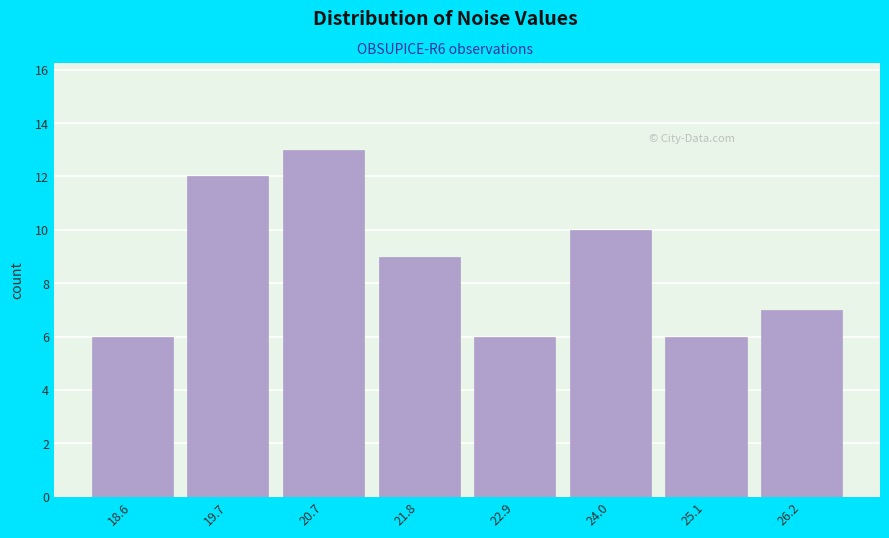

Reading right to left, extract all data points from this chart.

26.2=7	25.1=6	24.0=10	22.9=6	21.8=9	20.7=13	19.7=12	18.6=6